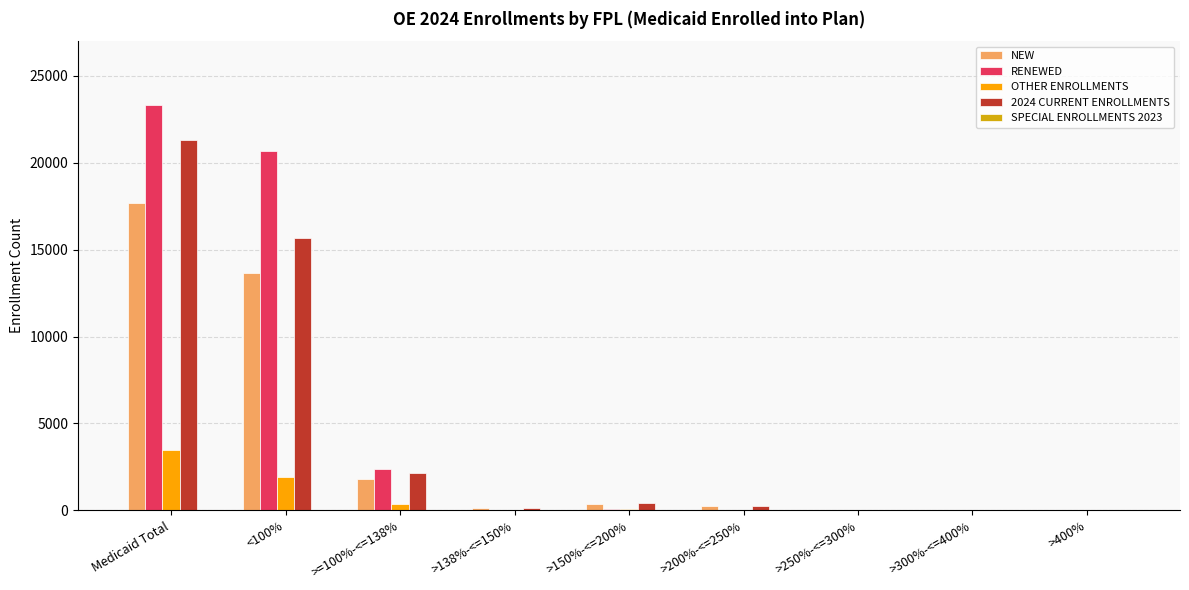

How many distinct data groups are displayed?

4